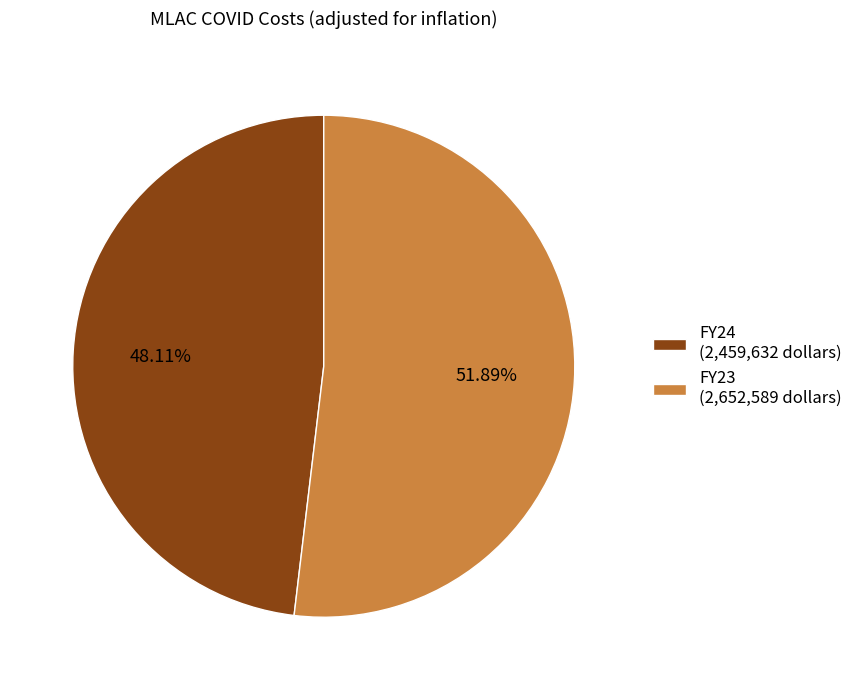

Count the number of slices in the pie.

2